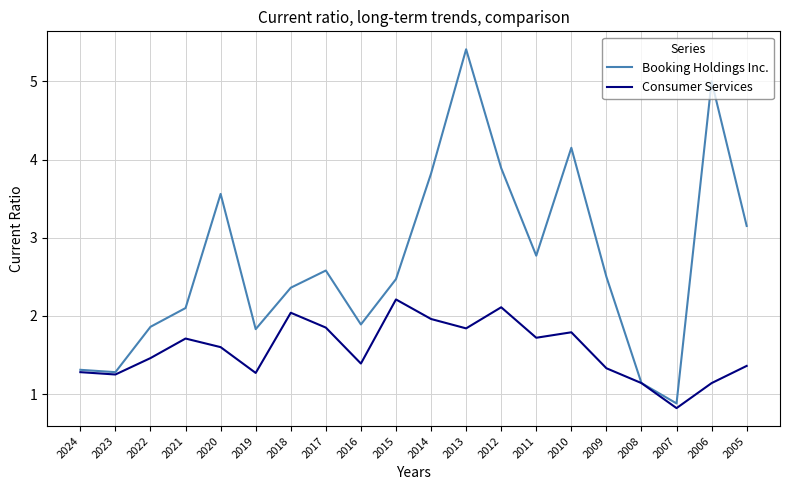

What is the difference between the second highest and minimum values in the Booking Holdings Inc. series?

4.1